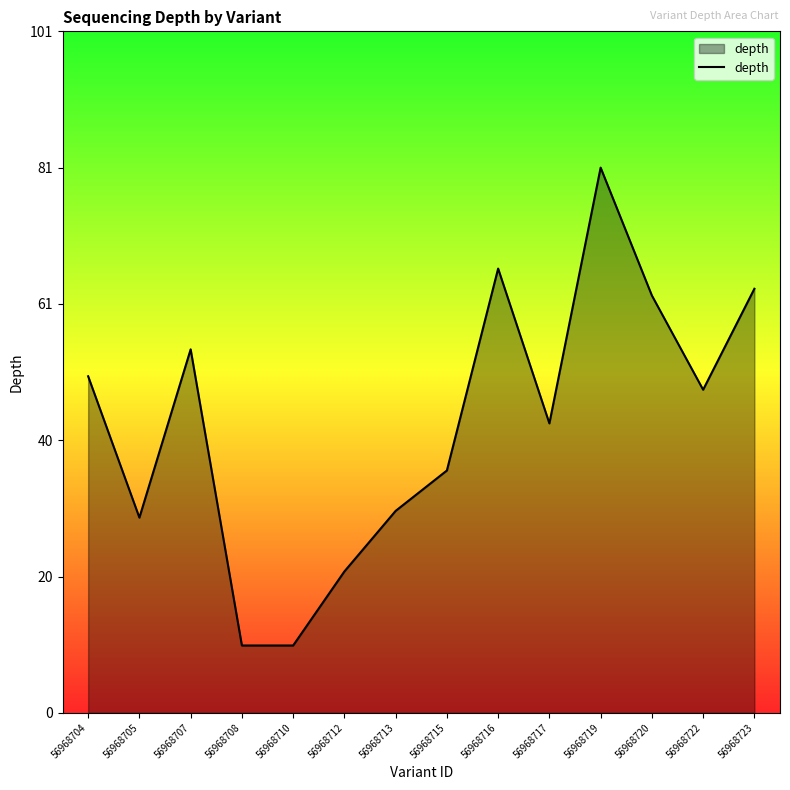

What is the sum of the values at 56968712 and 56968704?

71